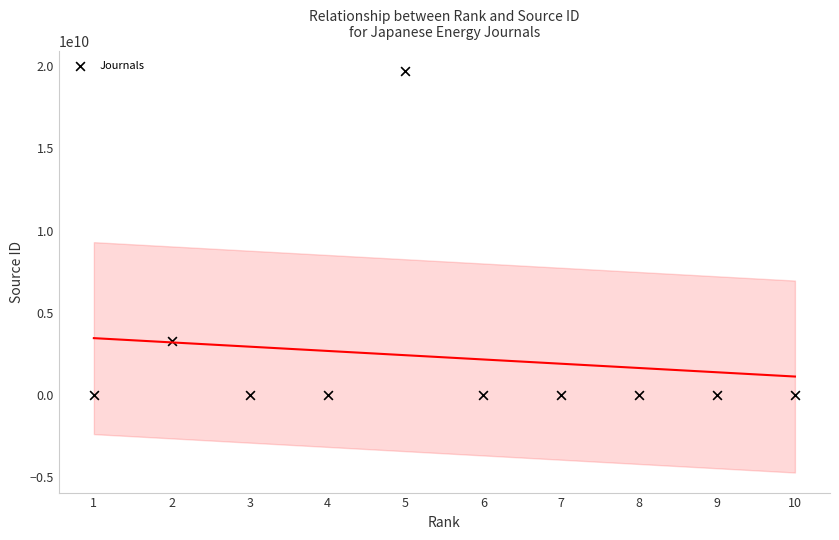

What is the range of X values (max minus min)?

9